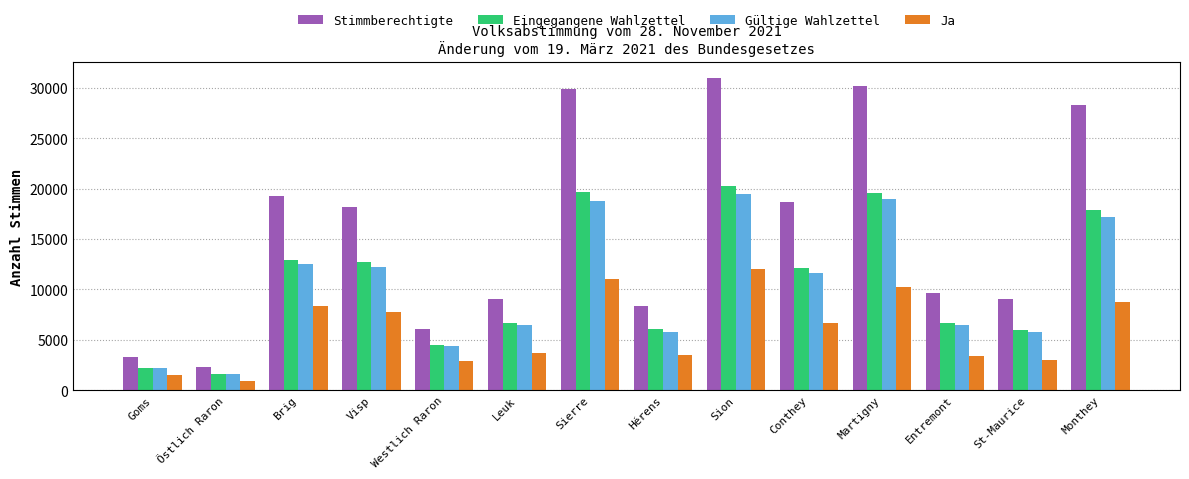

What is the maximum value for Eingegangene Wahlzettel?

20259